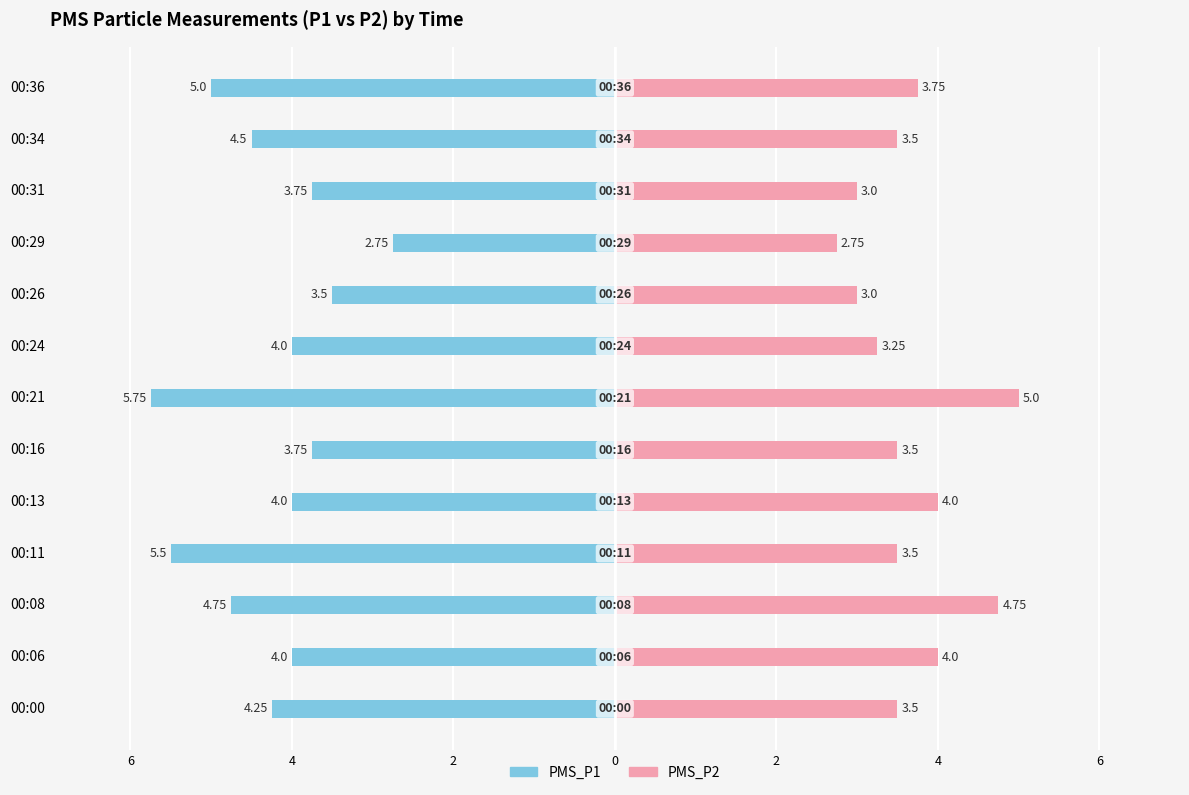

How many values in the PMS_P1 series are below -4?

6